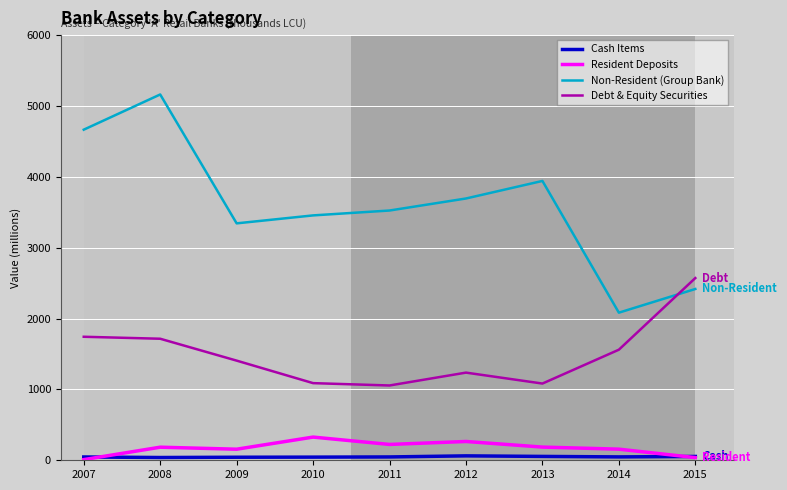

True or false: Non-Resident (Group Bank) and Cash Items intersect in this chart.

False